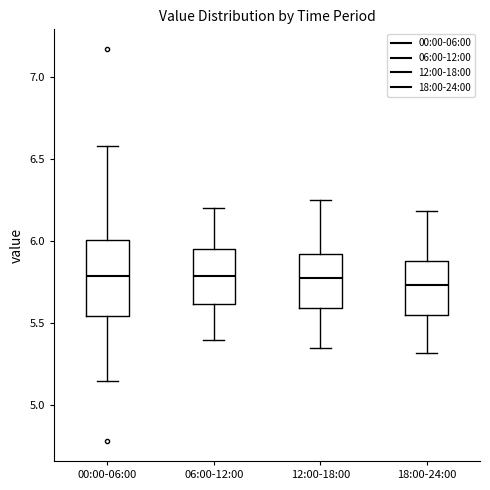

Where is the lower edge of the box for 00:00-06:00 on the y-axis? The values are not printed on the chart, so give them approximately, as read against the axis.

5.55